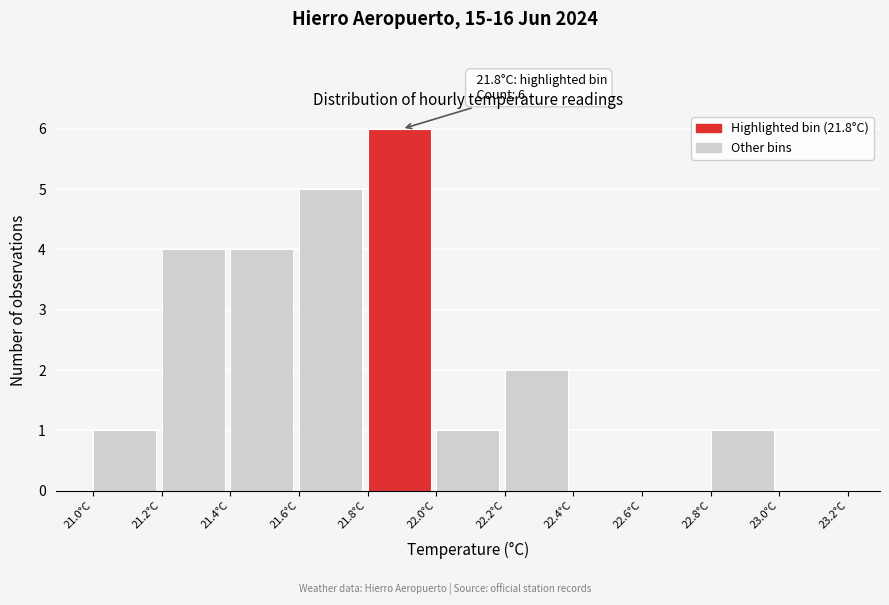

Which range on the x-axis has the tallest bar?

21.8 to 22.0